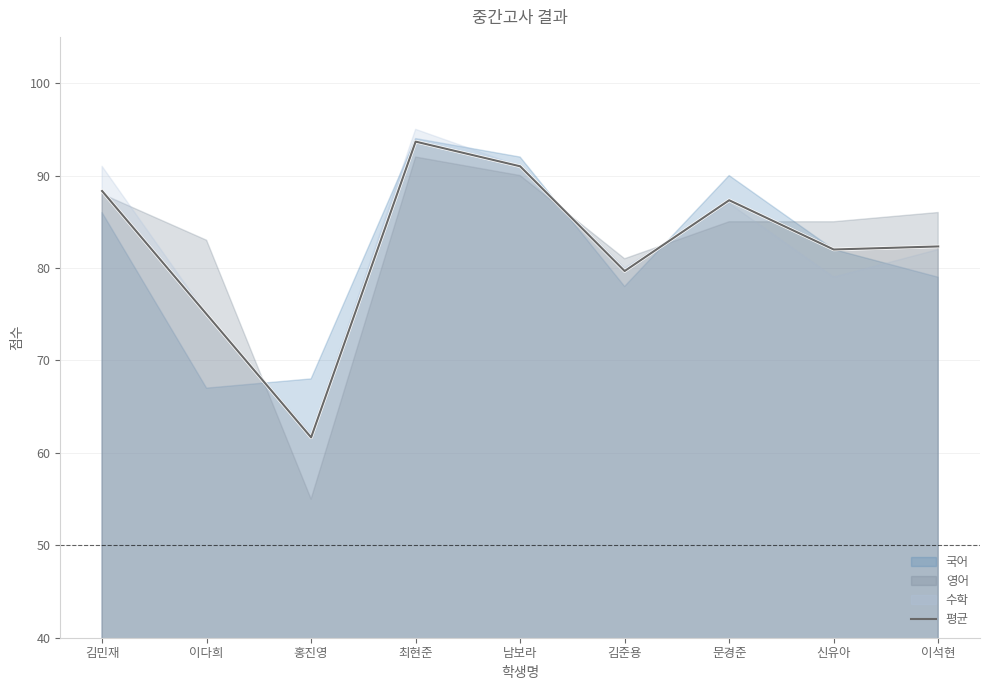

The chart shows a value of 140.2 at 남보라. True or false?

False